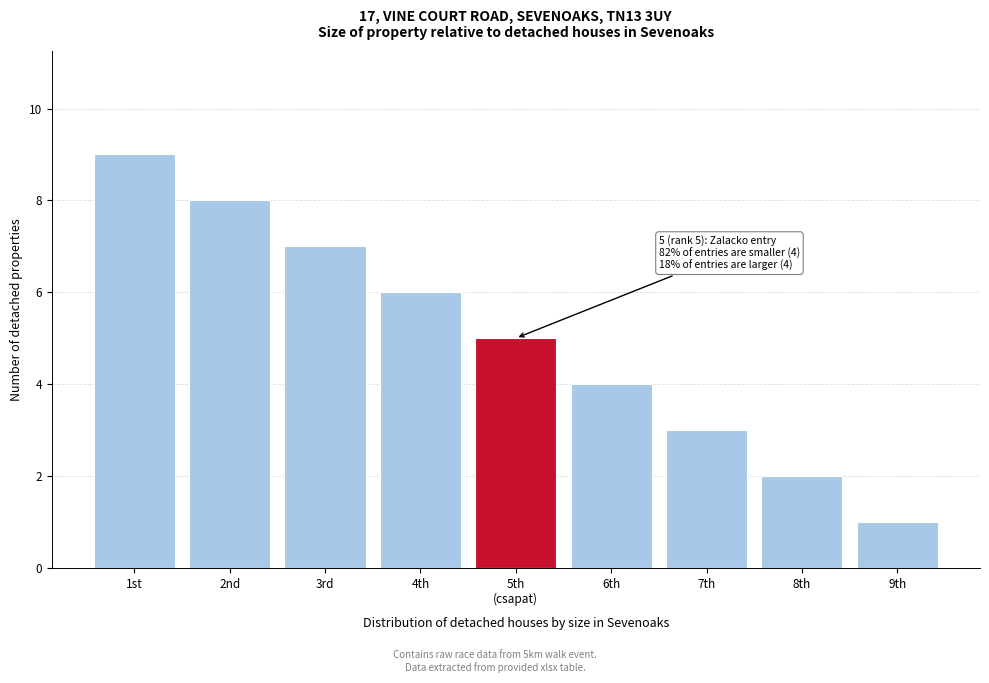

Reading right to left, list all the values displayed in this chart.

1	2	3	4	5	6	7	8	9